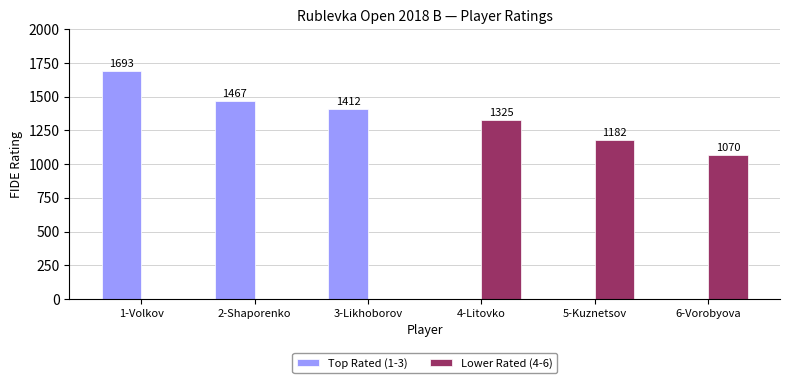

Reading right to left, what are all the values shown in this chart?

Top Rated (1-3): 0	0	0	1412	1467	1693
Lower Rated (4-6): 1070	1182	1325	0	0	0